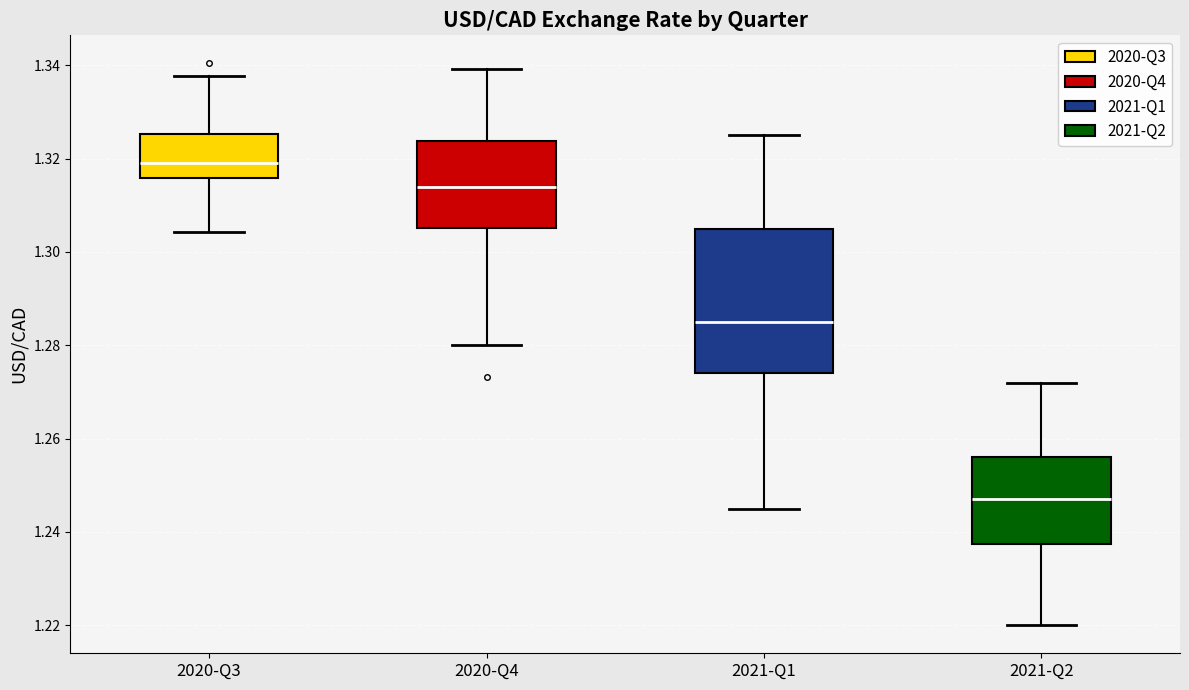

Reading left to right, transcribe this box plot: for each box, give where its median line is, the range the box spans, and where its two whiskers end, as read against the y-axis. The values are not printed on the chart, so give them approximately, as read against the axis.

2020-Q3: median 1.320, box 1.316 to 1.326, whiskers 1.304 to 1.338
2020-Q4: median 1.314, box 1.306 to 1.324, whiskers 1.280 to 1.340
2021-Q1: median 1.286, box 1.274 to 1.306, whiskers 1.246 to 1.326
2021-Q2: median 1.248, box 1.238 to 1.256, whiskers 1.220 to 1.272